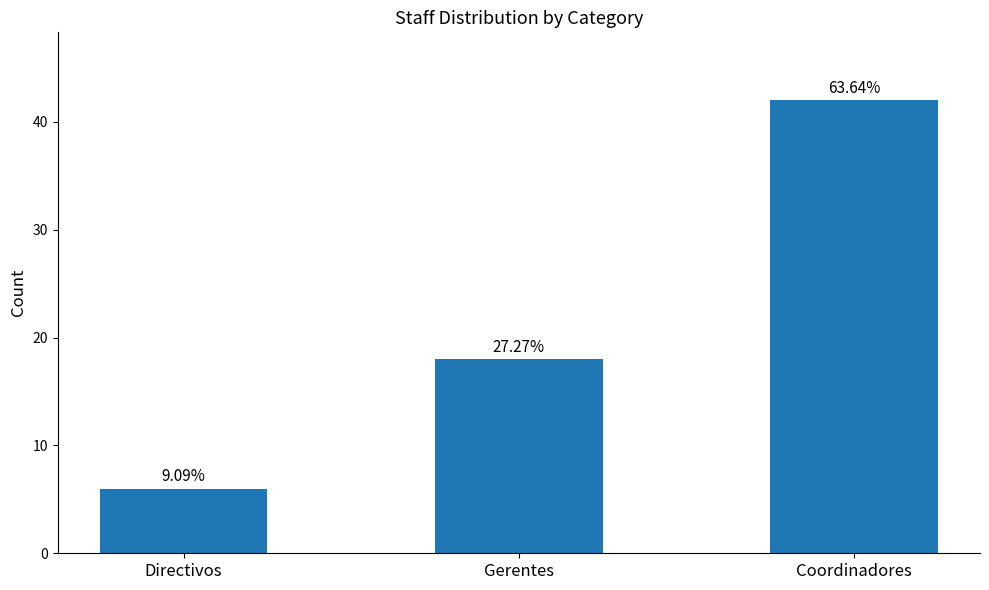

Reading right to left, extract all data points from this chart.

Coordinadores=42	Gerentes=18	Directivos=6